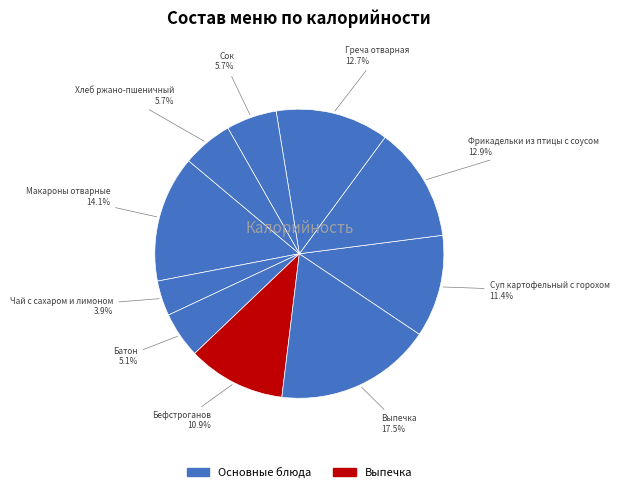

Approximately how many times larger is the value at Фрикадельки из птицы с соусом compared to Хлеб ржано-пшеничный?

2.3